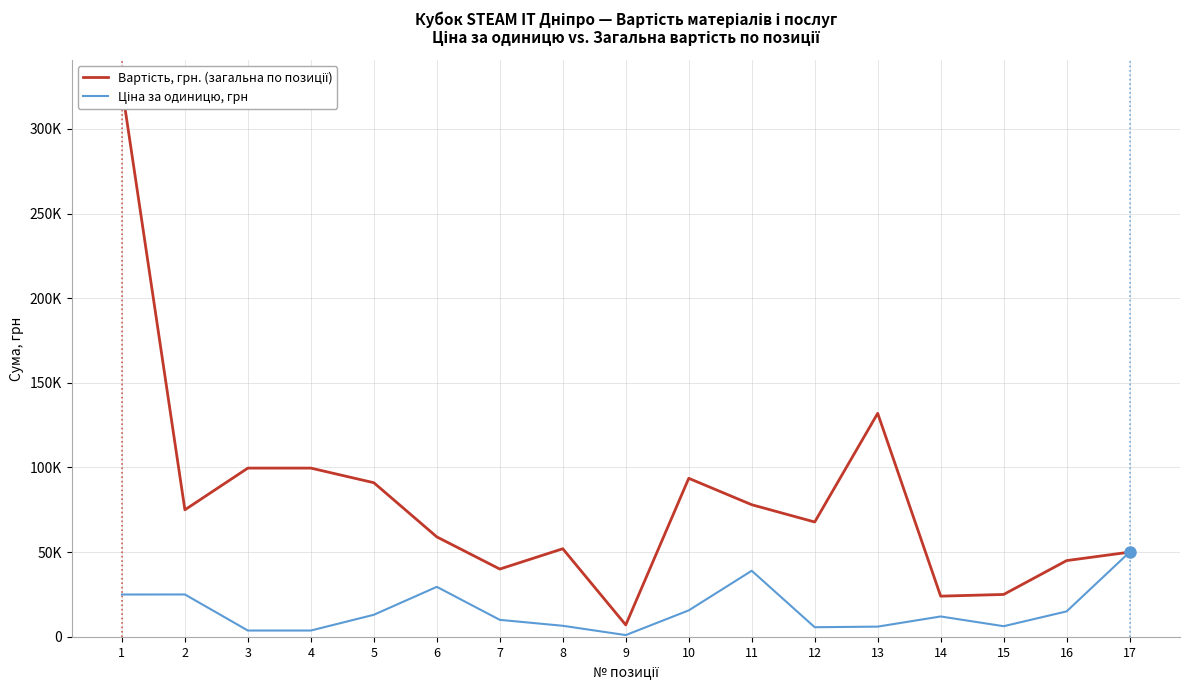

What are all the series names shown in the legend?

Вартість, грн. (загальна по позиції), Ціна за одиницю, грн